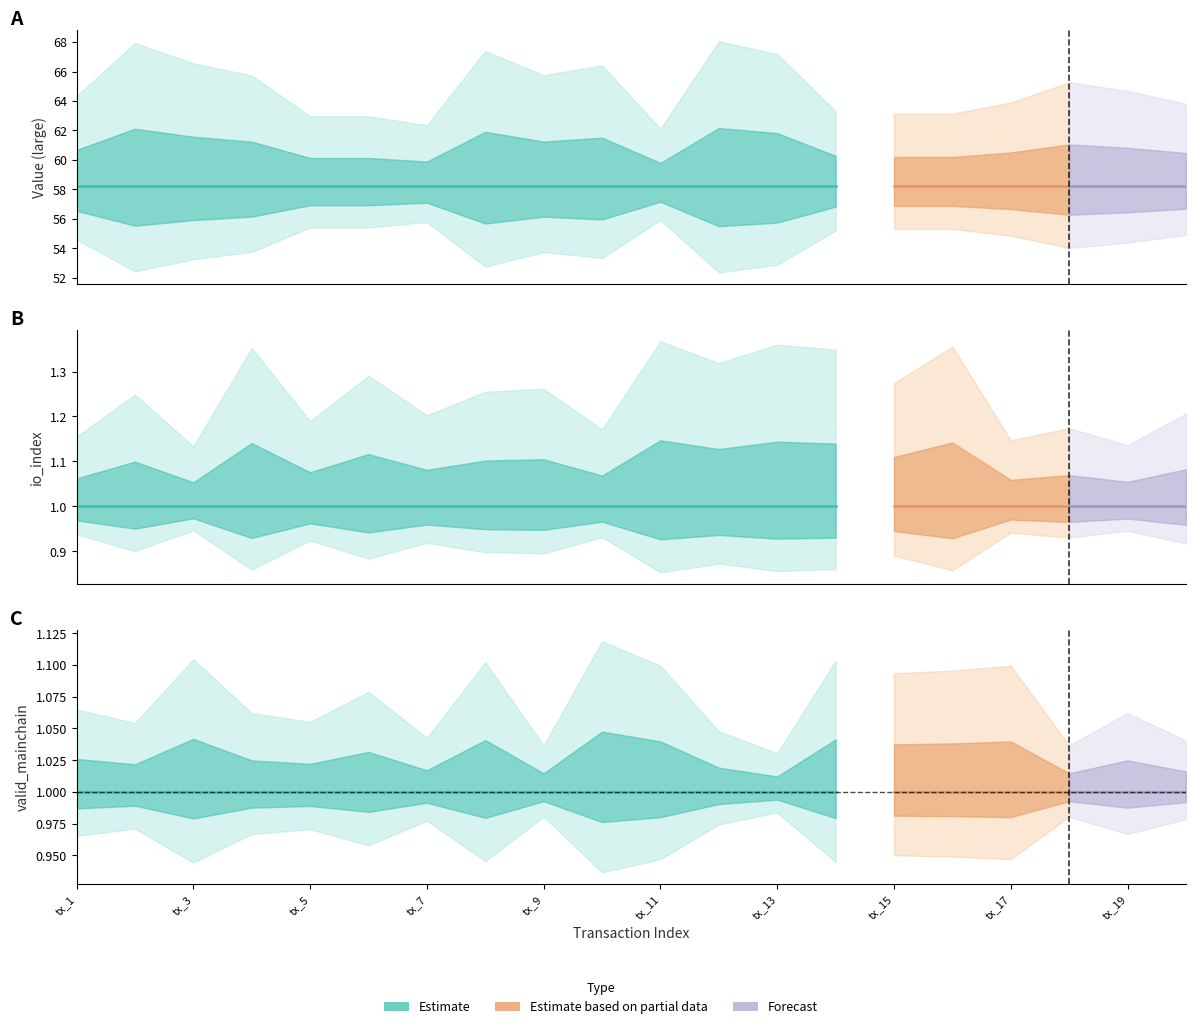

What is the average value of the value_large series?

58.2